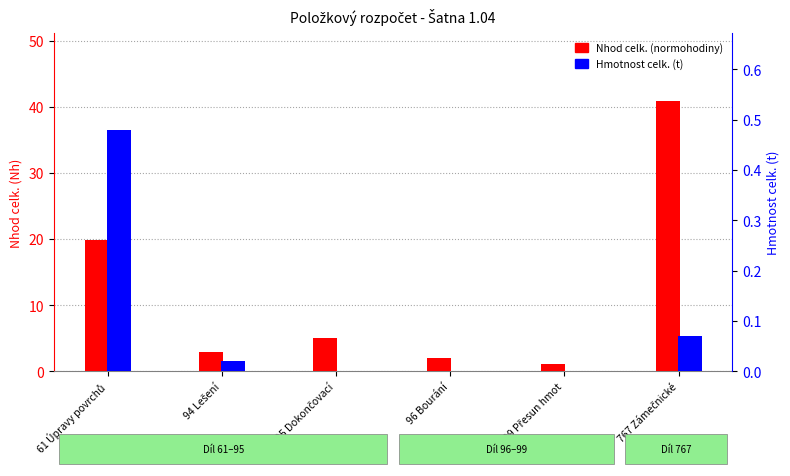

Reading left to right, list all the values displayed in this chart.

Nhod celk.: 19.8	2.9	5.0	2.0	1.1	40.9
Hmotnost celk.(t): 0.5	0.0	0.0	0.0	0.0	0.1